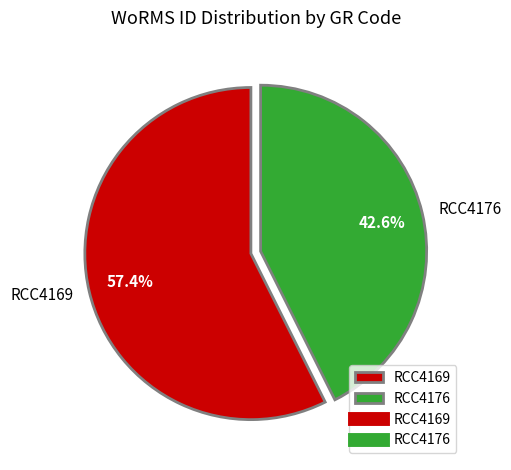

Is it true that RCC4169 is 57% of the pie?

True